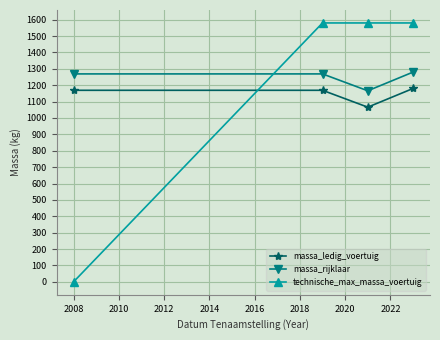

Reading left to right, what are all the values shown in this chart?

massa_ledig_voertuig: 1169	1169	1066	1180
massa_rijklaar: 1269	1269	1166	1280
technische_max_massa_voertuig: 0	1580	1580	1580